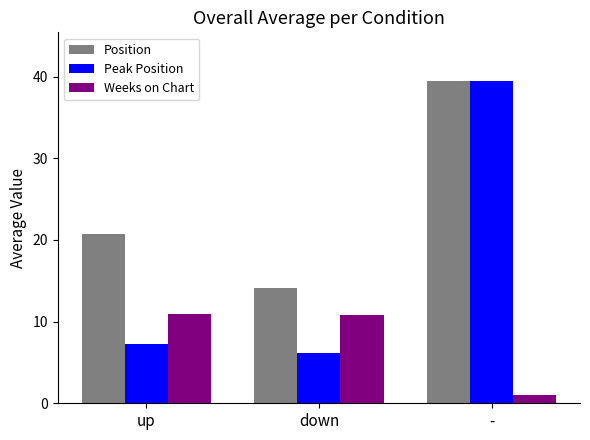

Which series has the largest range (max minus min)?

Peak Position